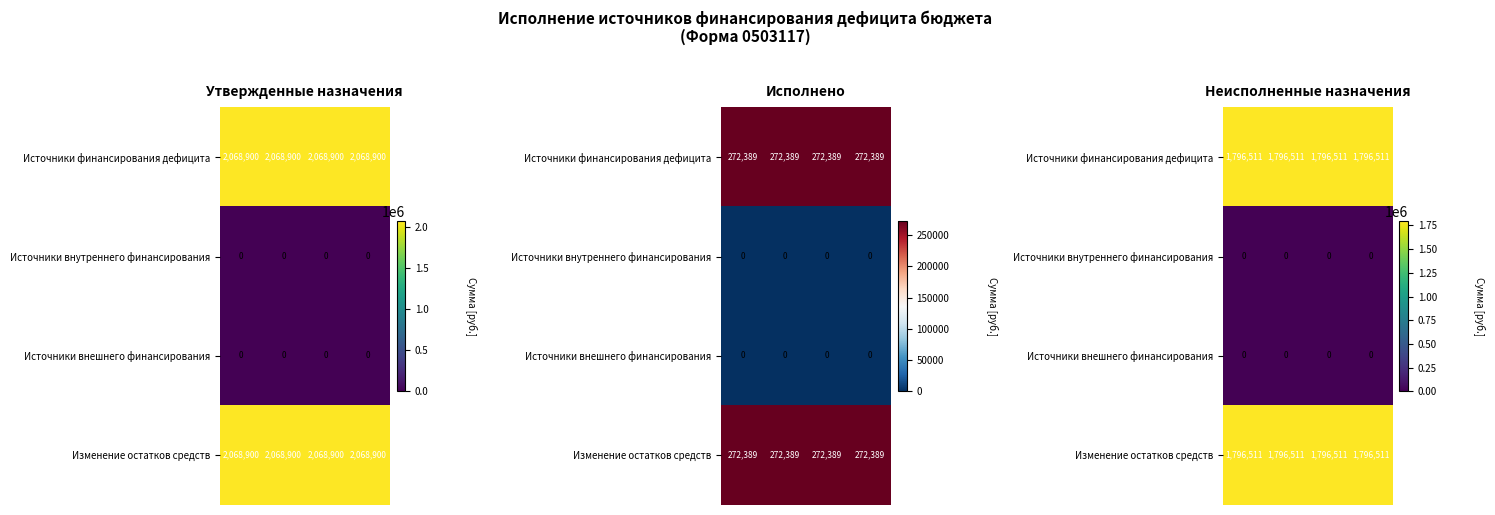

Which series has the widest spread of values?

Источники финансирования дефицита